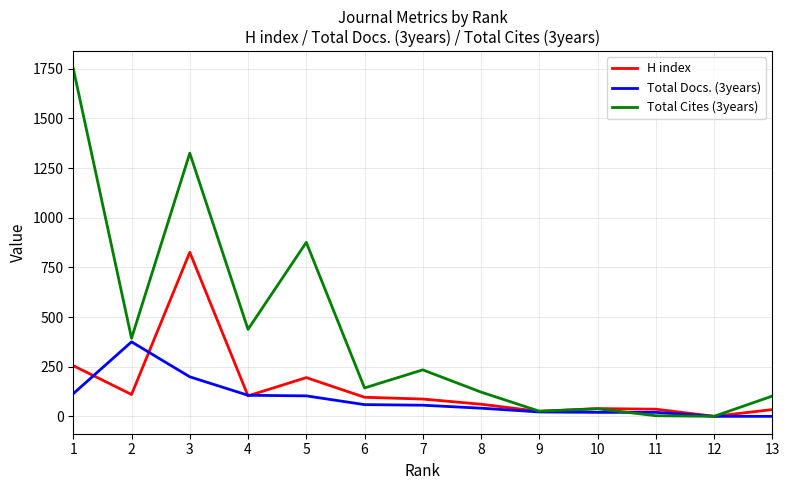

Where is the first local maximum for H index?

3